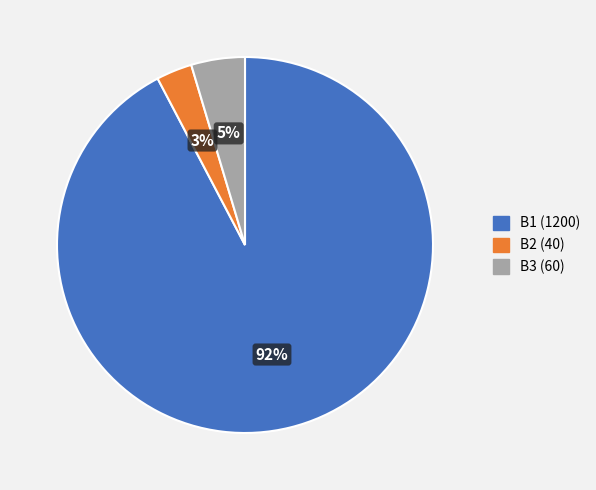

Between B1 (1200) and B3 (60), which is larger?

B1 (1200)